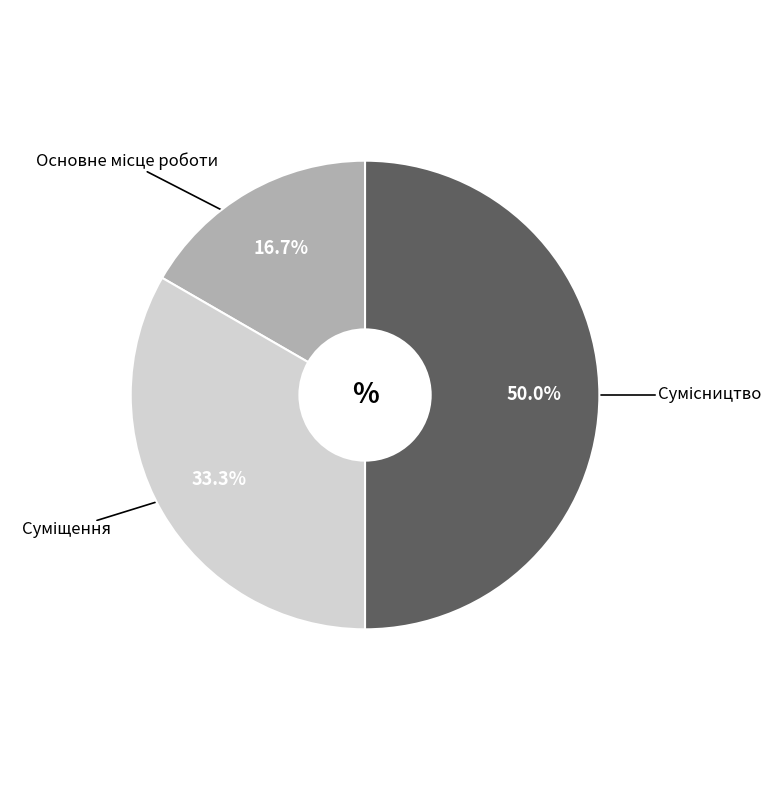

Does Сумісництво account for over 50% of the chart?

No